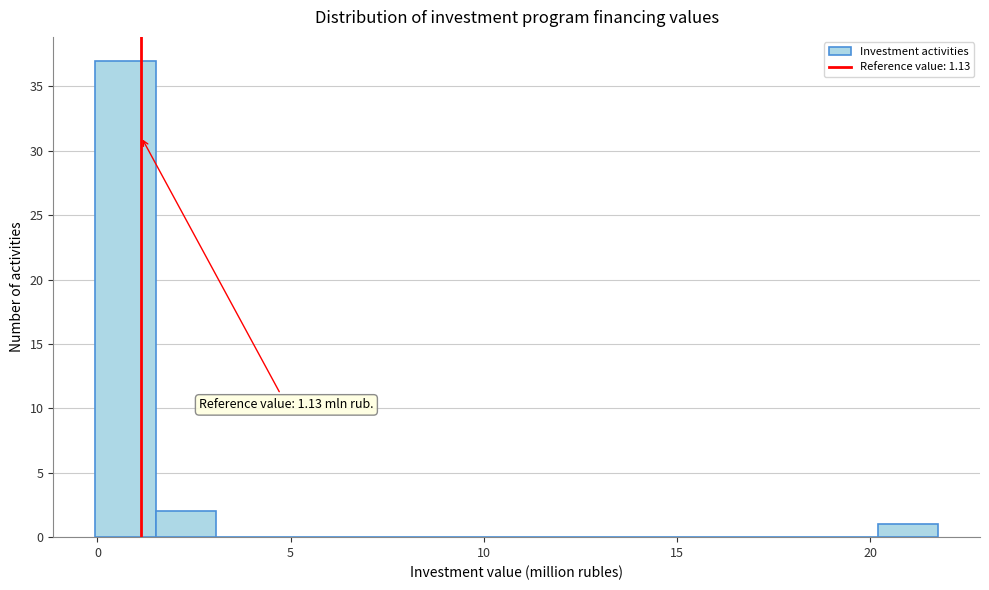

Read against the x-axis, roughly where is the centre of the tallest bar?

0.5